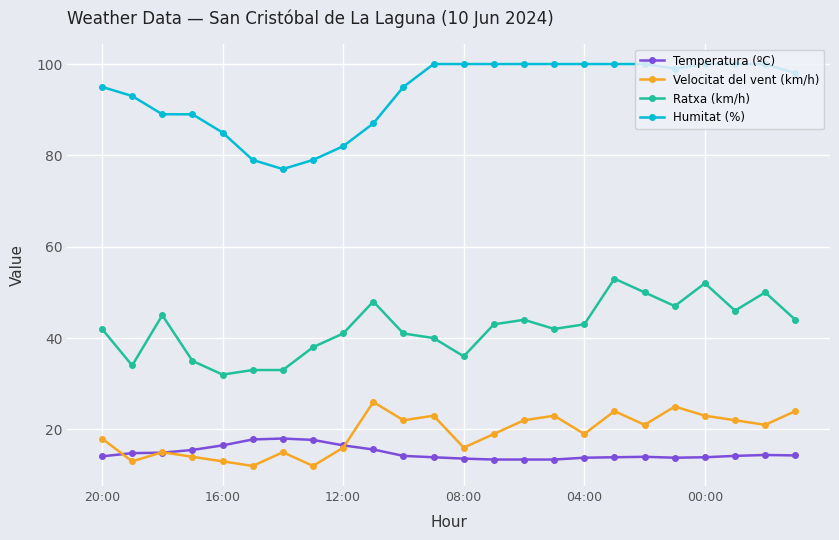

What is the value of the Ratxa (km/h) point at the 20th from the left?

47.0